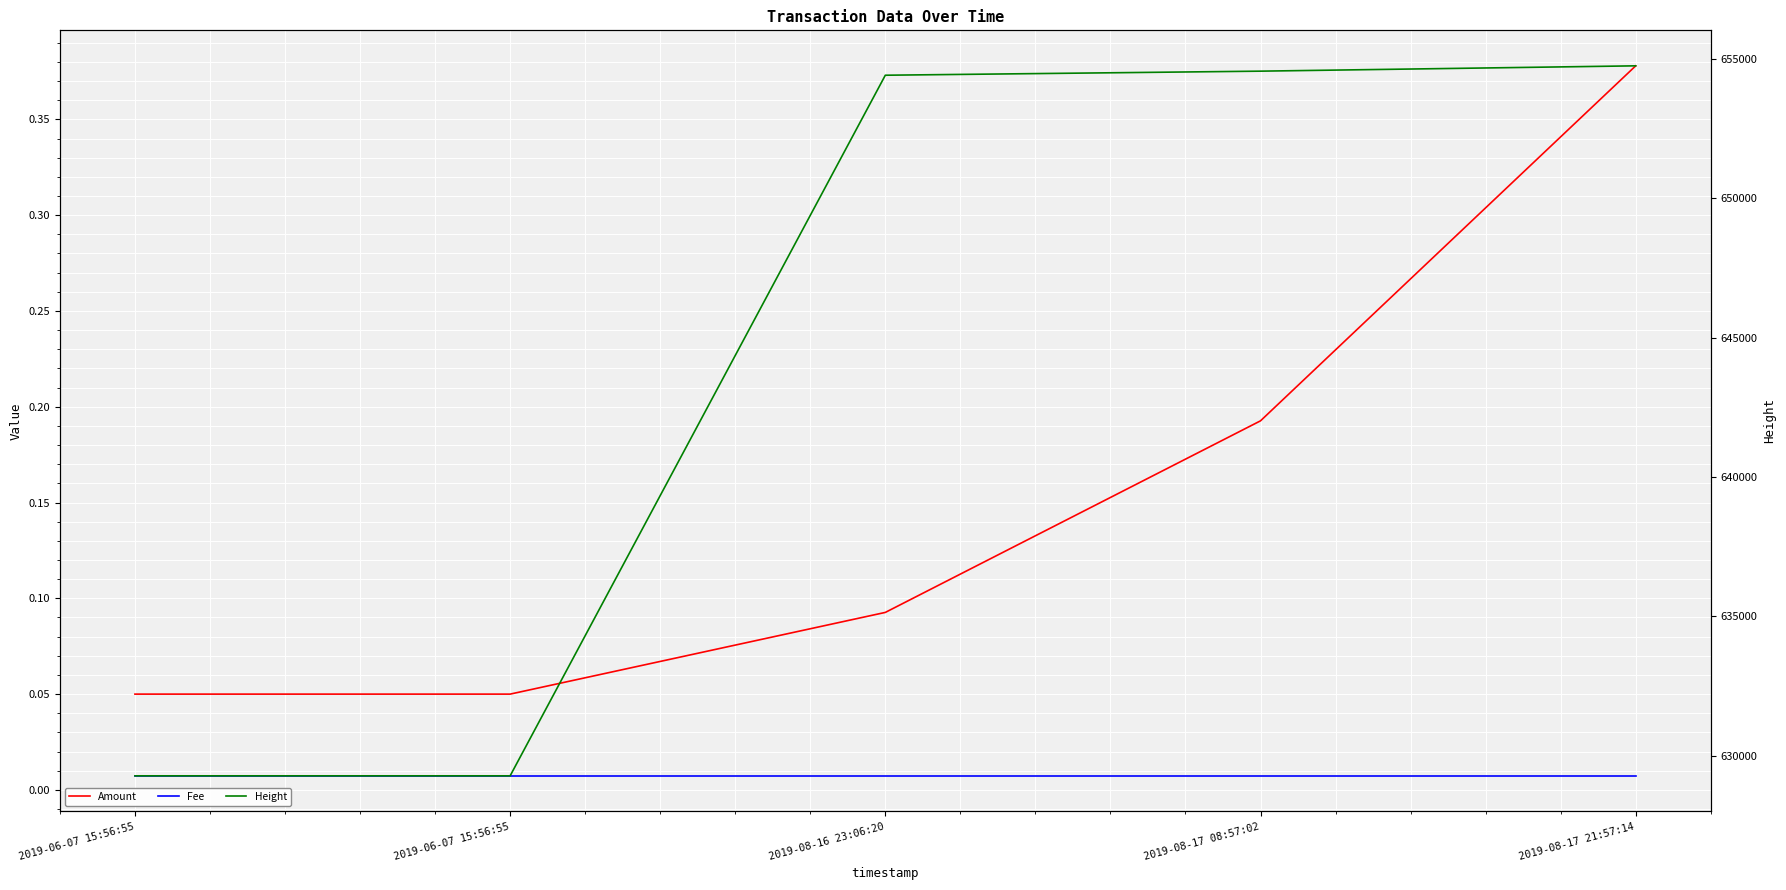

What value does the Height series have at 2019-06-07 15:56:55?

629281.0